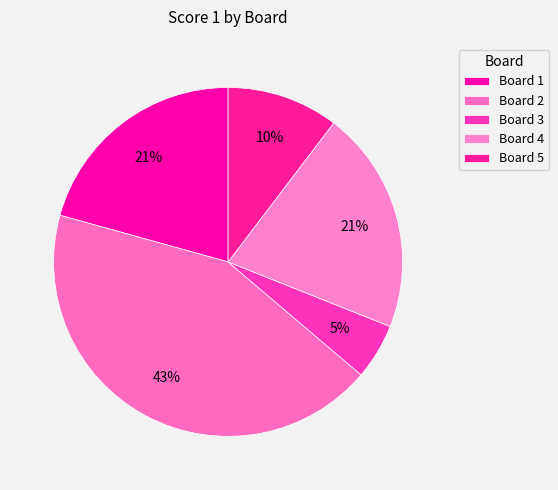

Does Board 1 represent more than half of the total?

No